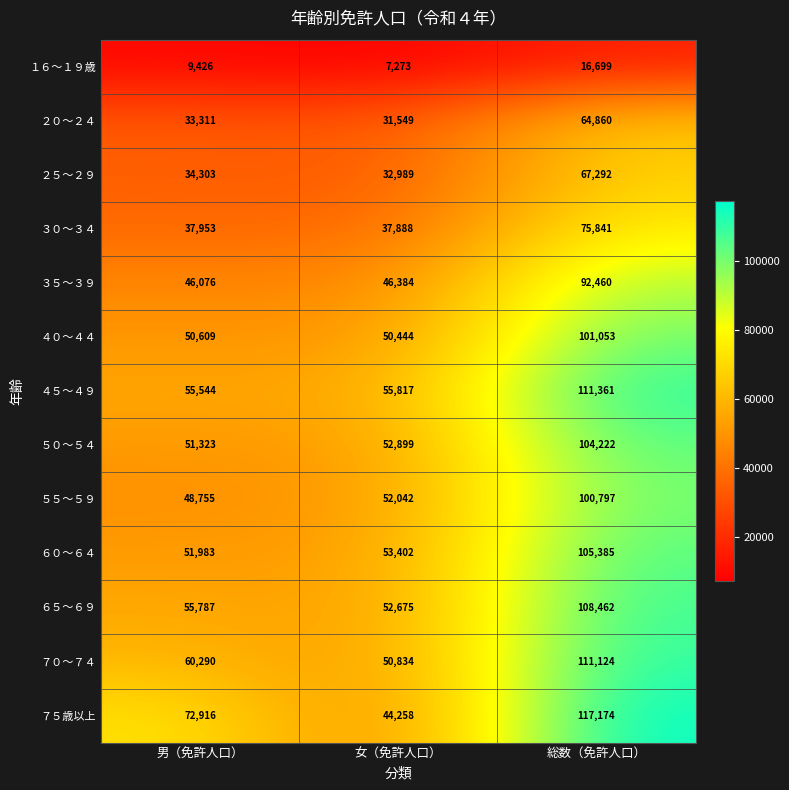

What is the sum of the ４５～４９ values at 女（免許人口） and 男（免許人口）?

111361